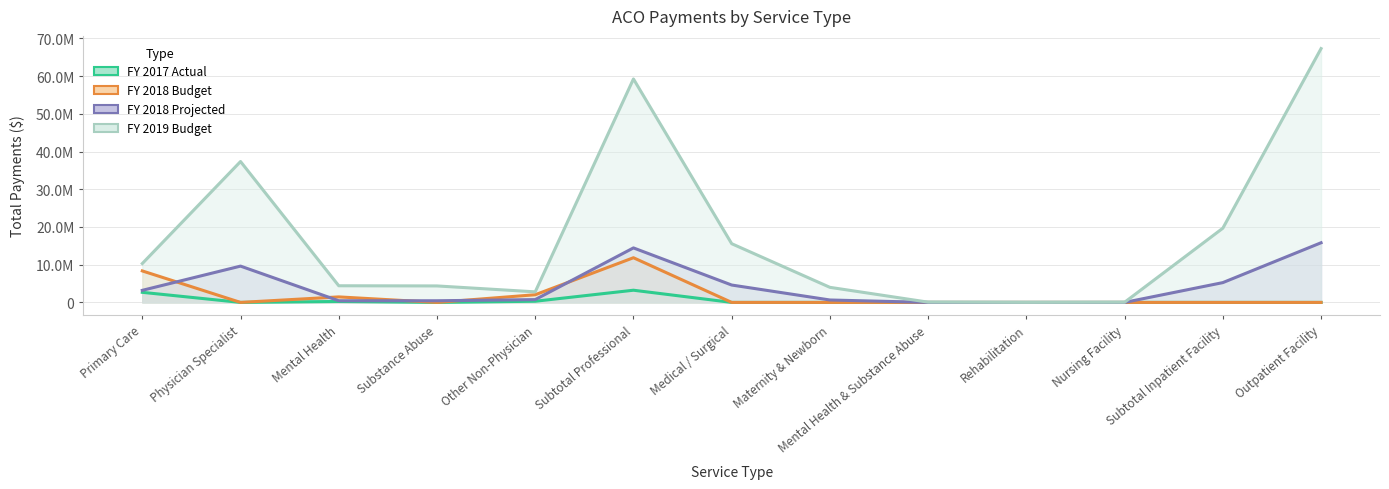

List the series in order of their peak value, highest first.

FY 2019 Budget, FY 2018 Projected, FY 2018 Budget, FY 2017 Actual